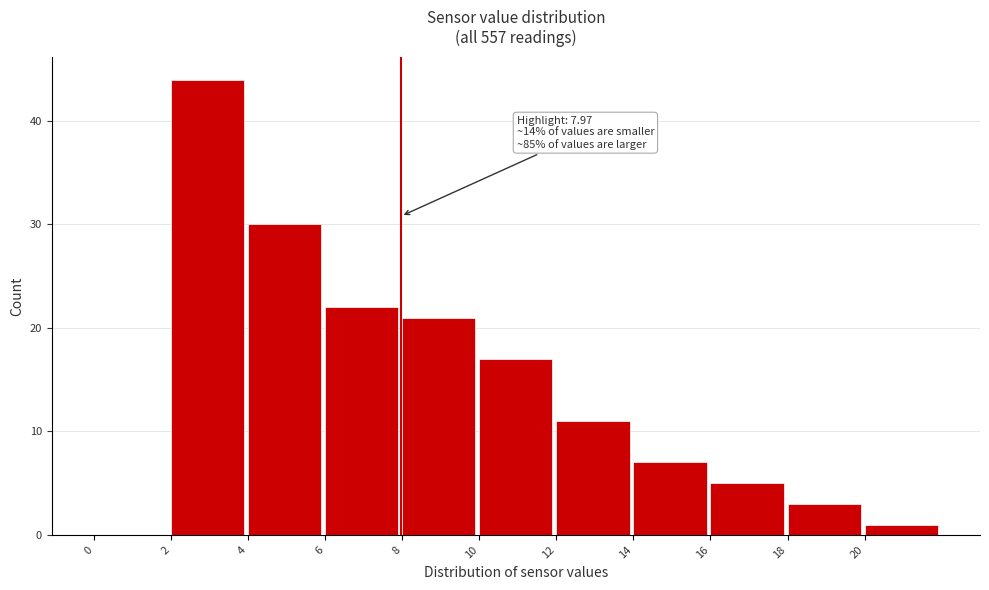

Which range on the x-axis has the tallest bar?

2 to 4